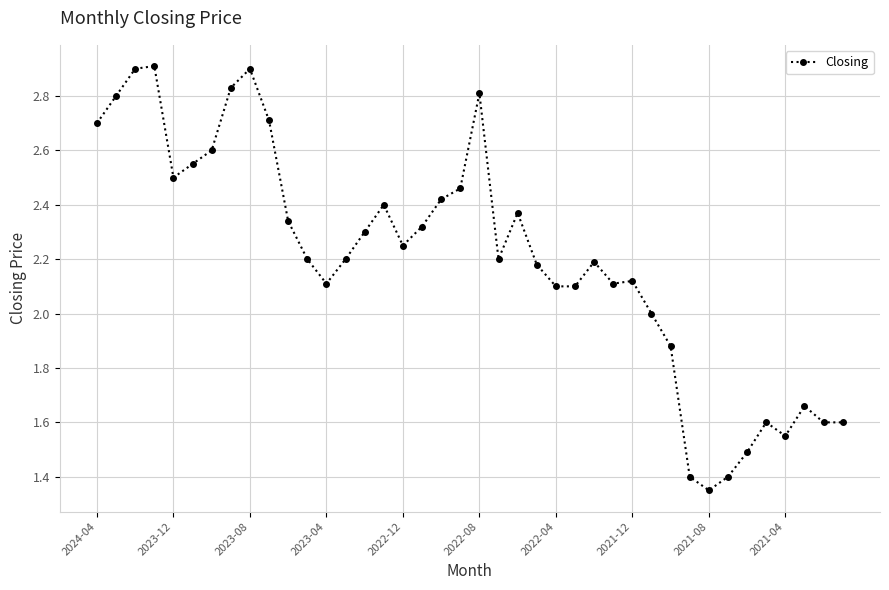

What is the sum of all values?

88.1